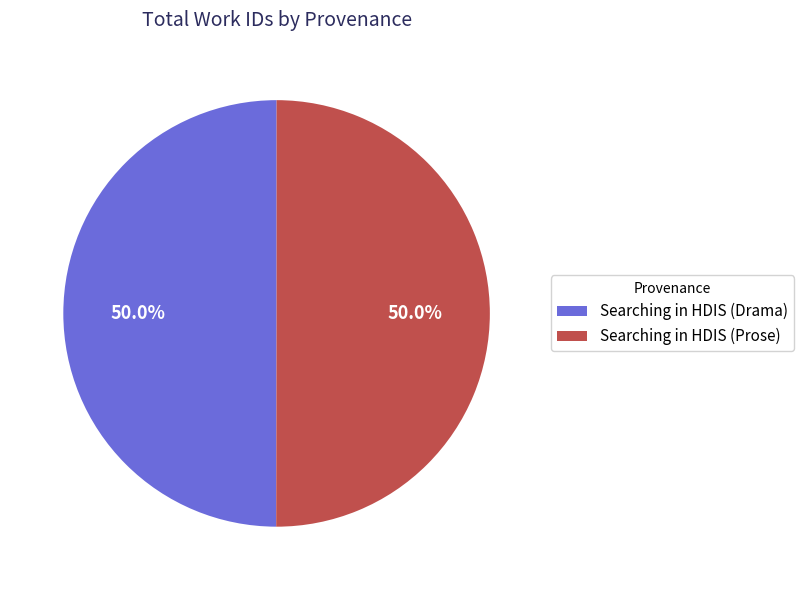

What is the ratio of the value at Searching in HDIS (Drama) to the value at Searching in HDIS (Prose)?

1.0